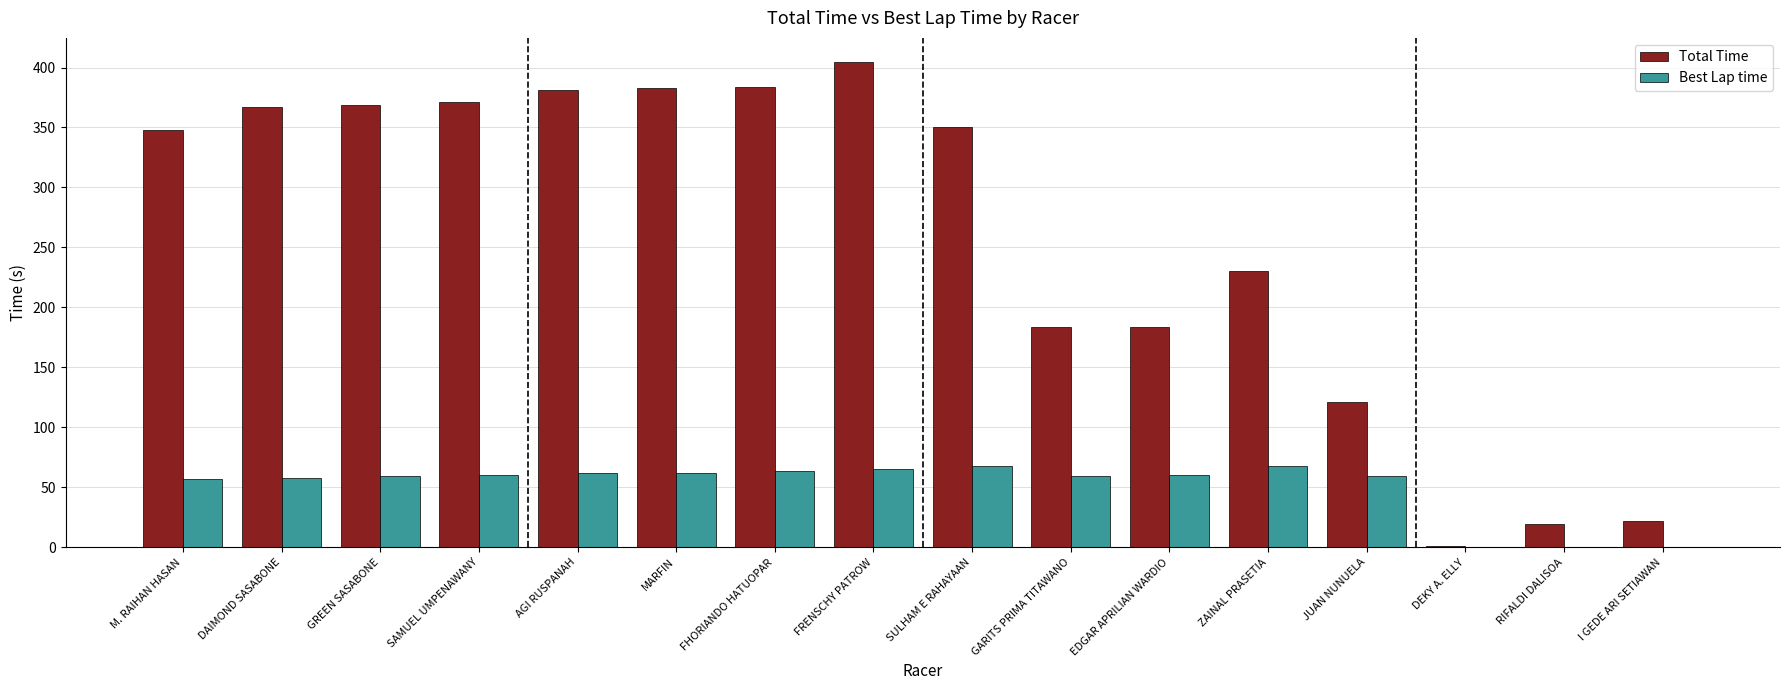

Does the chart contain stacked bars?

No